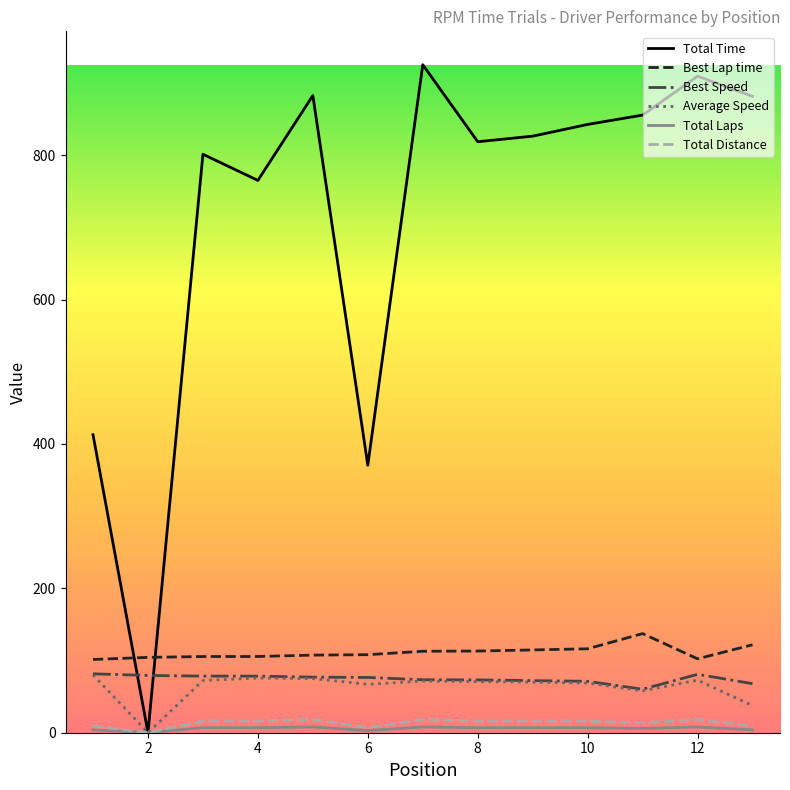

True or false: Total Distance and Best Lap time cross at least once.

False